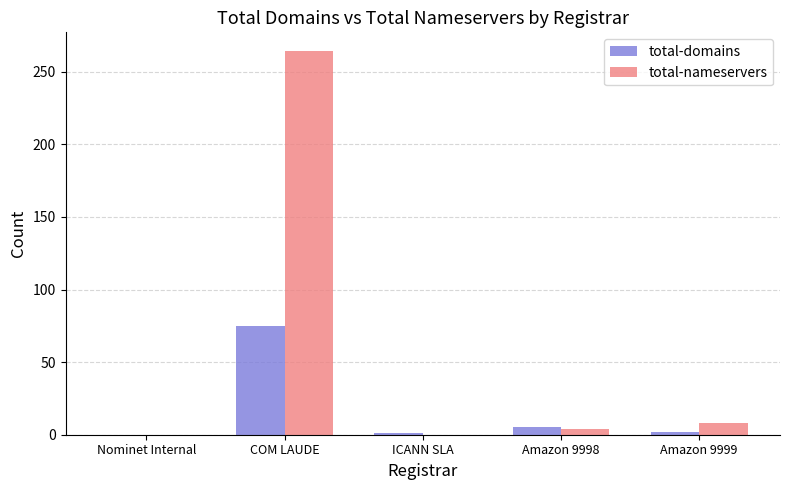

At which category is the sum across all series the highest?

COM LAUDE